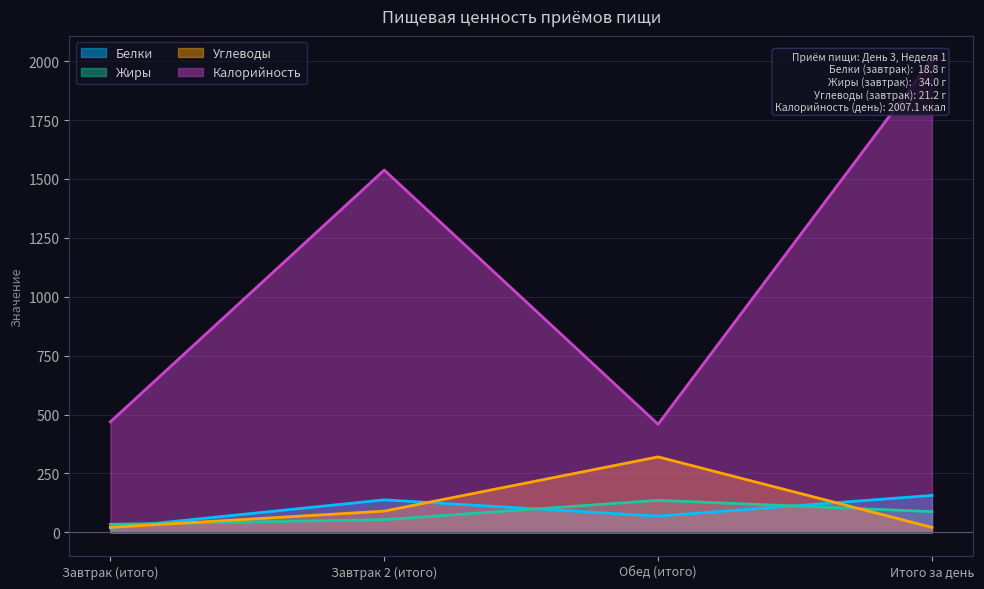

What is the difference between the second highest and second lowest values in the Калорийность series?

1068.9